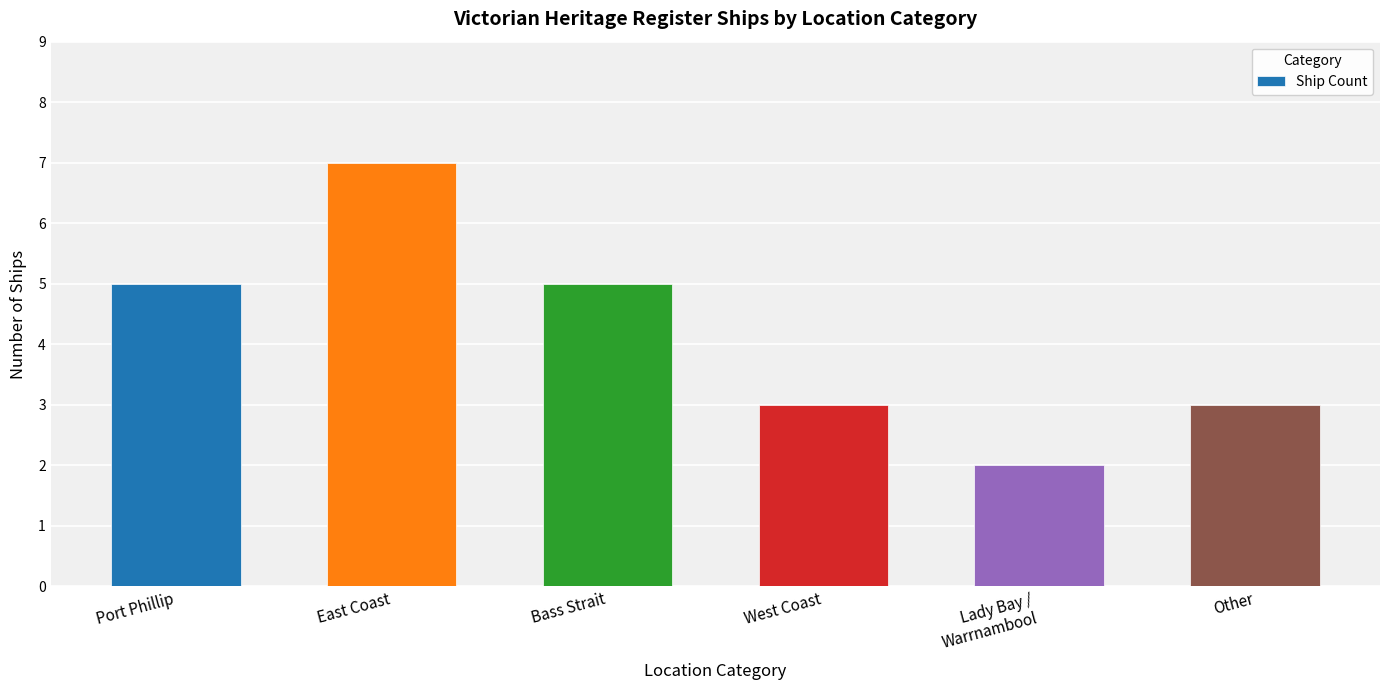

Between Other and Bass Strait, which is larger?

Bass Strait